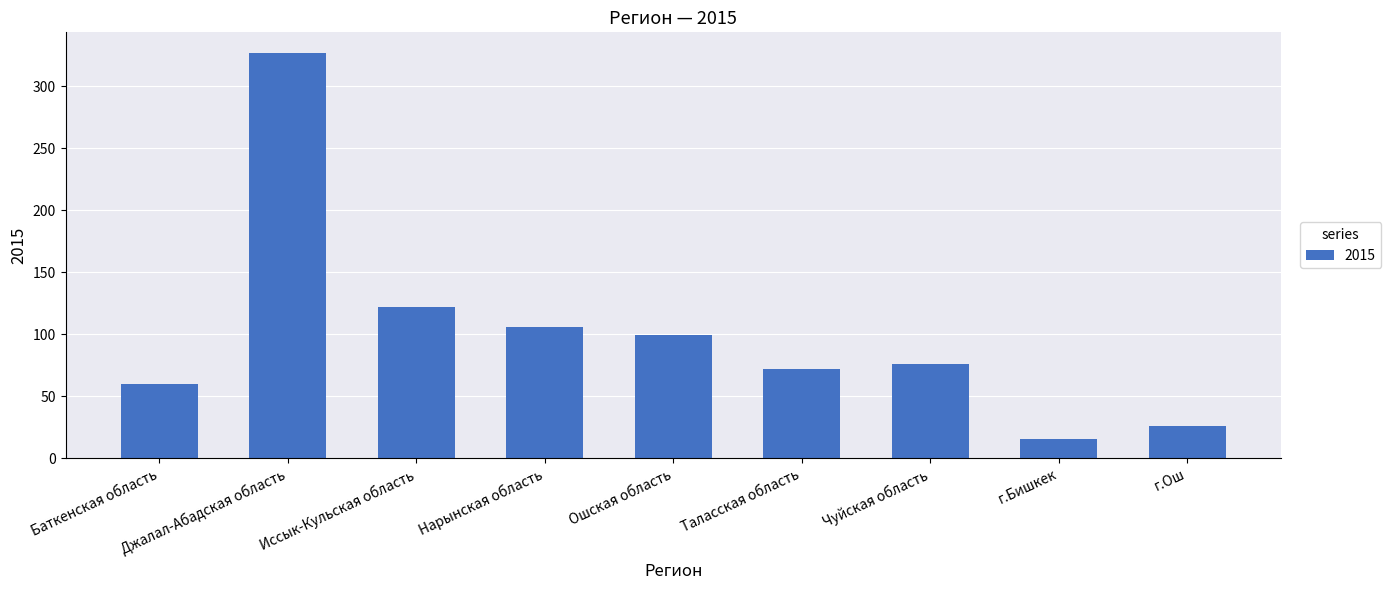

What is the sum of all values?

903